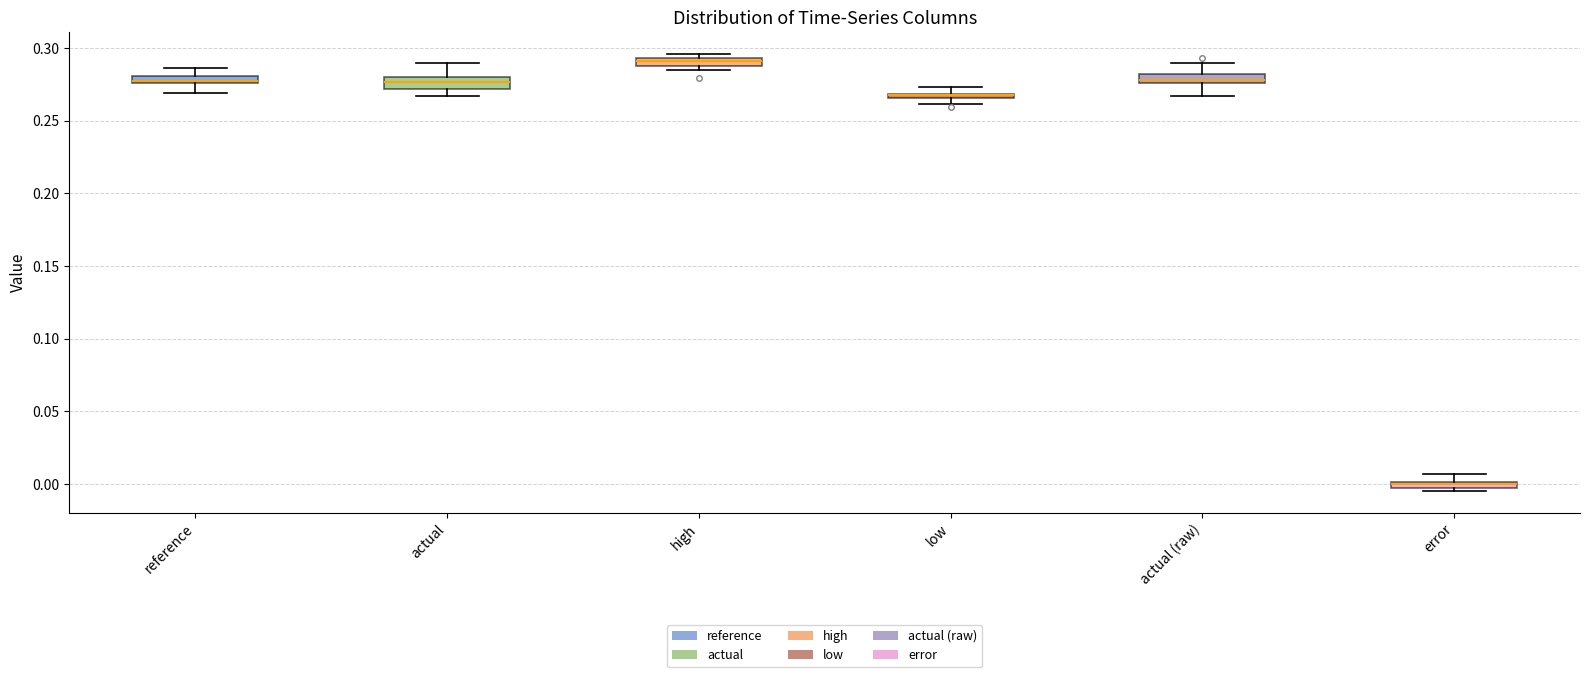

Where is the lower edge of the box for high on the y-axis? The values are not printed on the chart, so give them approximately, as read against the axis.

0.290